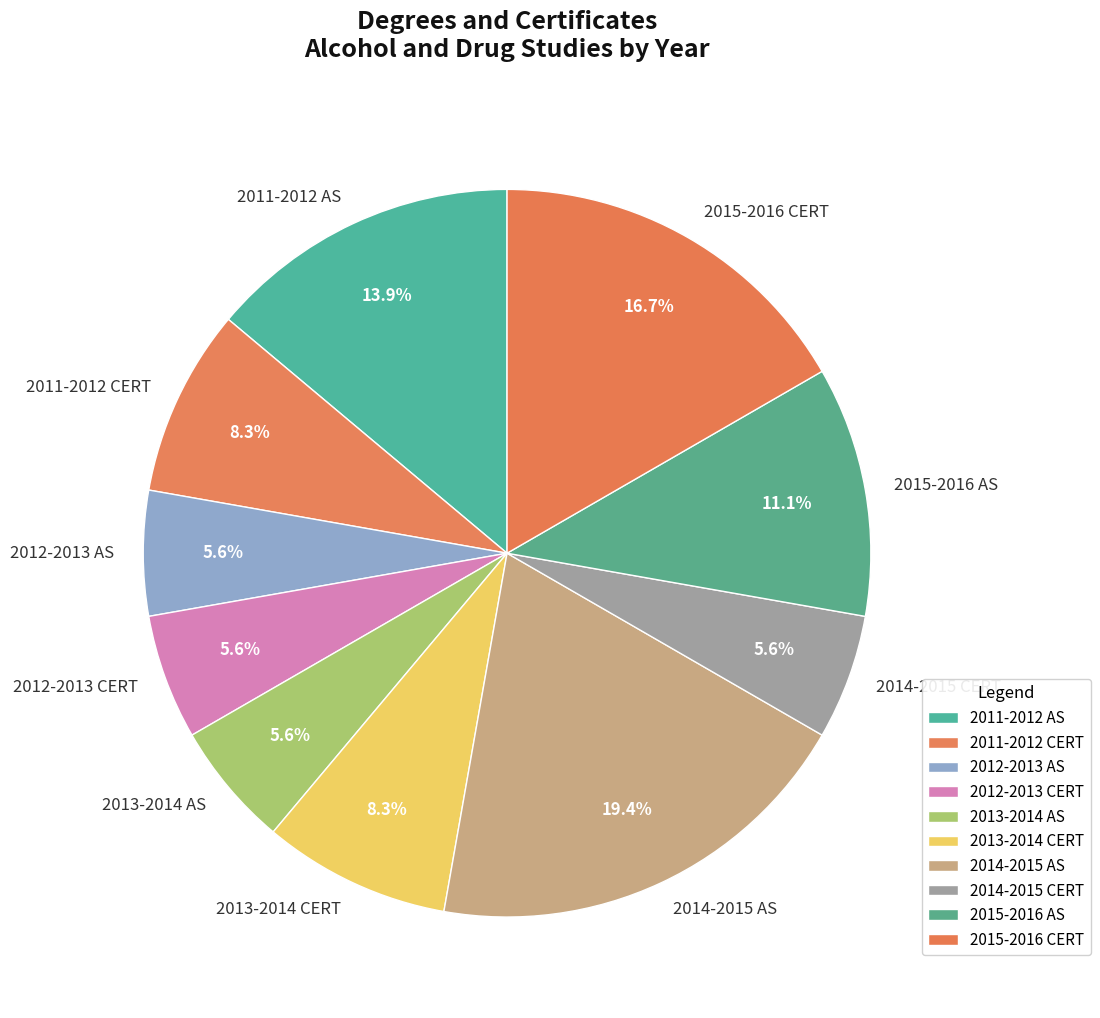

Which has a higher value, 2015-2016 CERT or 2014-2015 AS?

2014-2015 AS